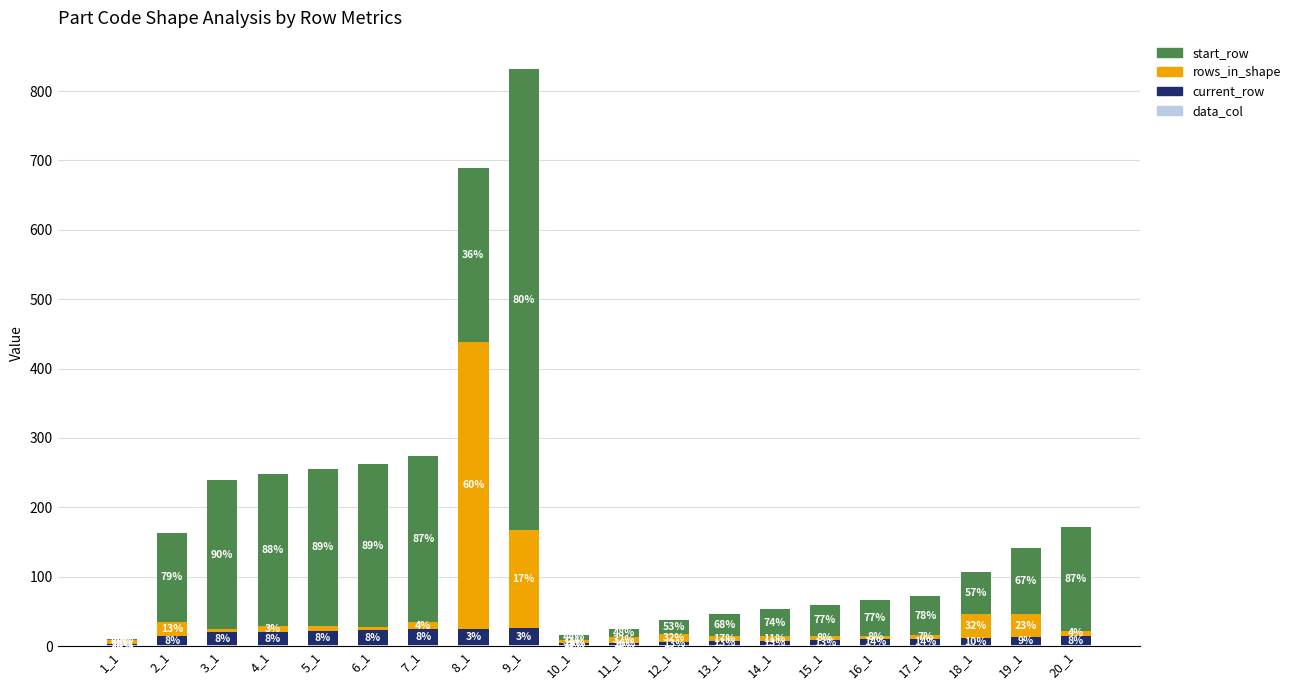

At which category is the sum across all series the highest?

9_1